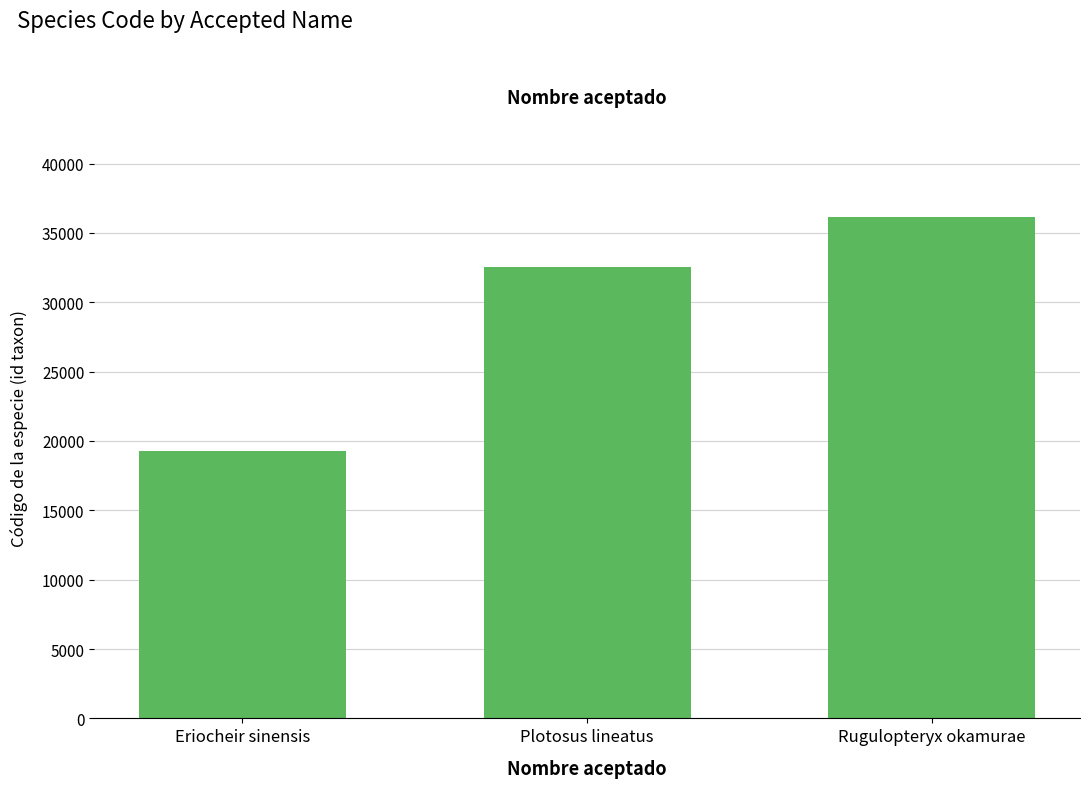

The value at Eriocheir sinensis is 26489. True or false?

False